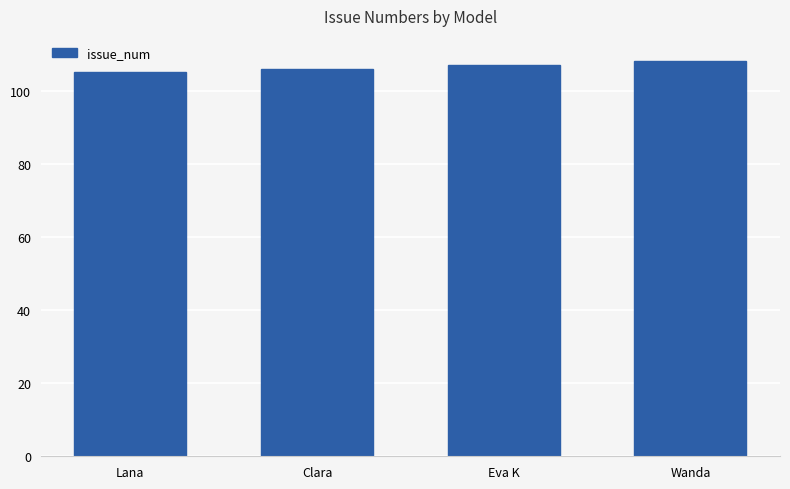

What is the change in value from Clara to Wanda?

+2